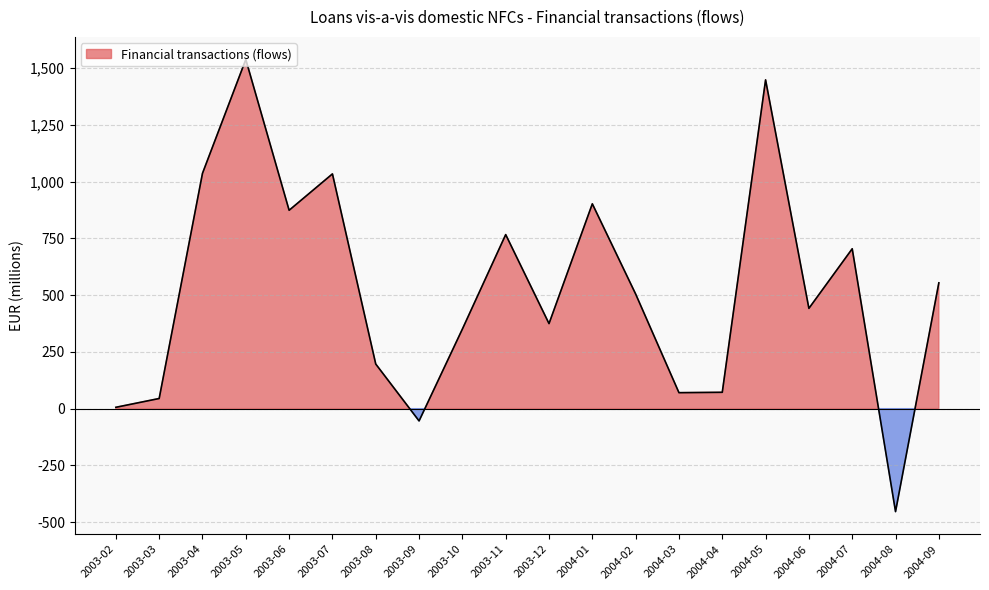

What is the minimum value shown in the chart?

-453.7